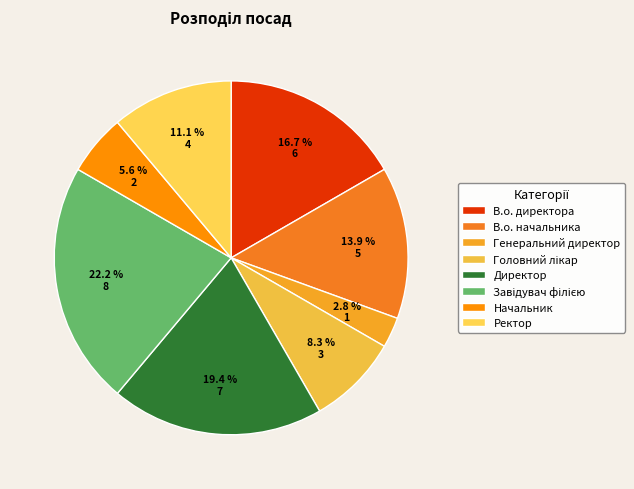

Combined, do Начальник and Директор account for over 50%?

No